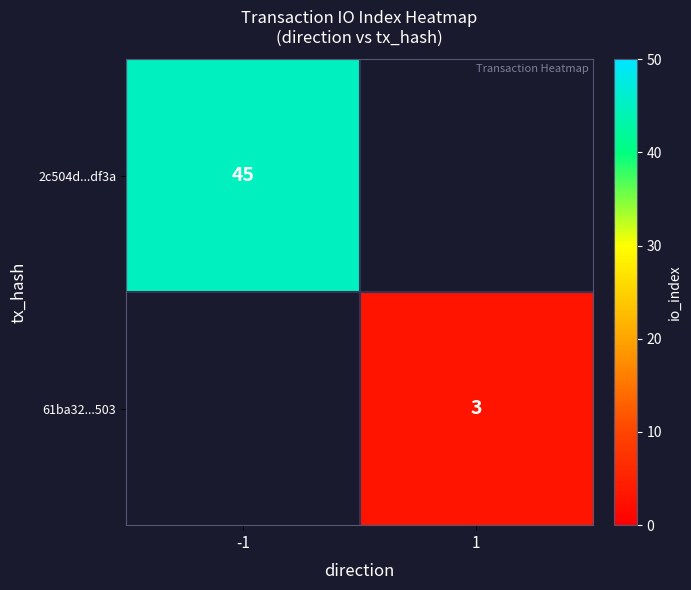

Is it true that 2c504d...df3a equals 27 at -1?

False